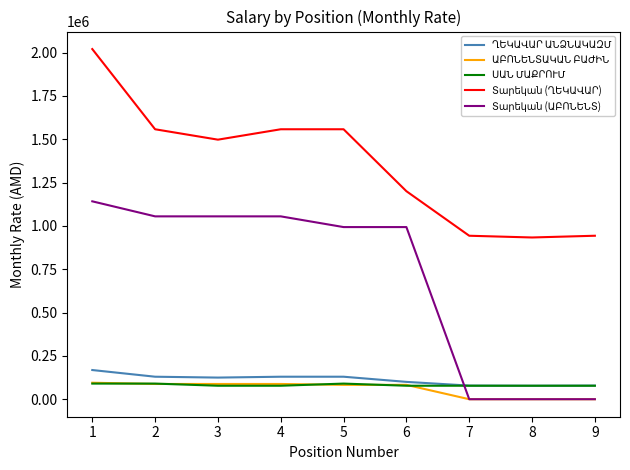

What is the greatest value displayed?

2019960